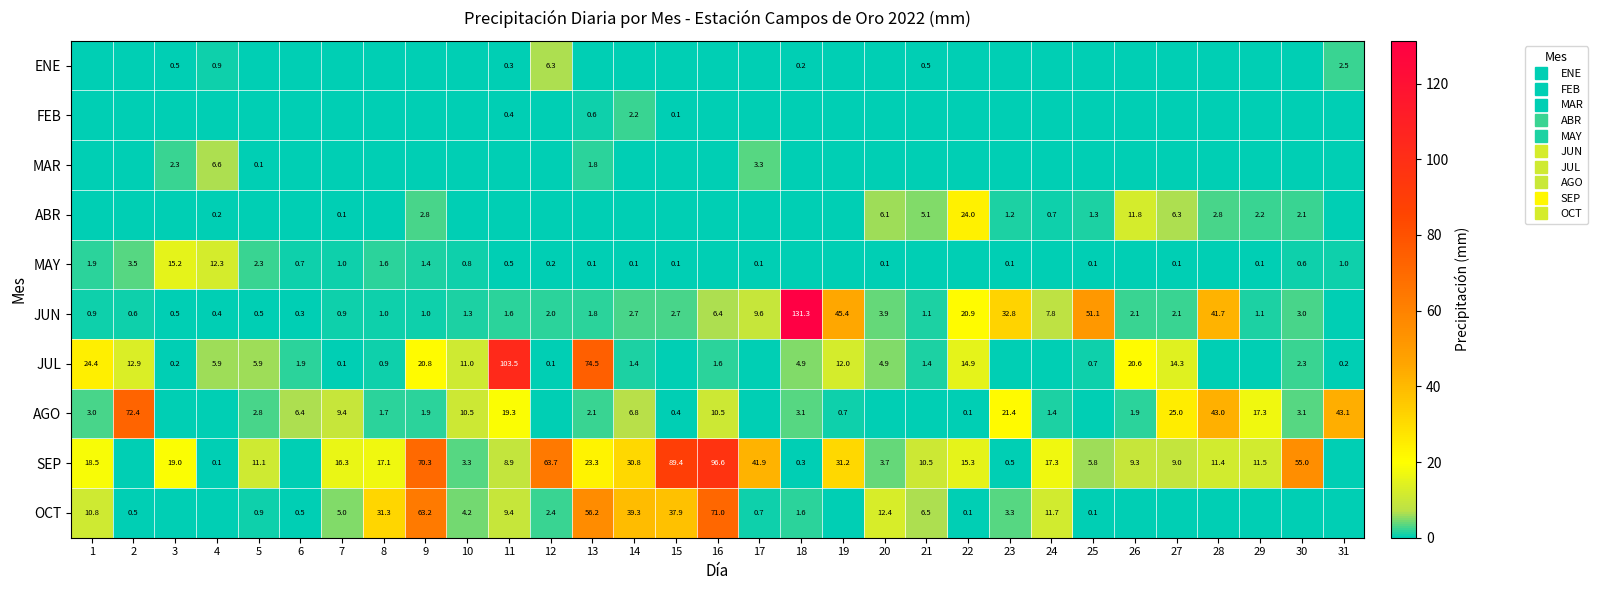

Count the number of data series in this chart.

10